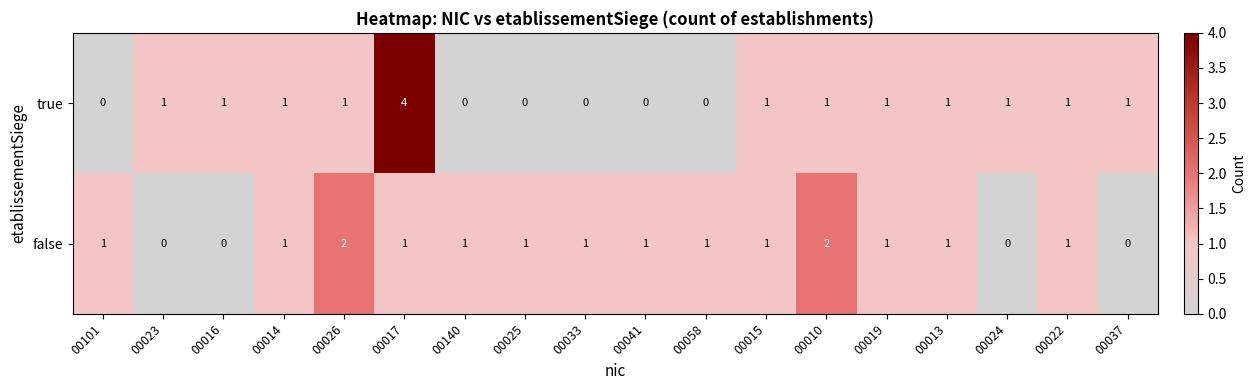

How many positive values does the false series have?

14